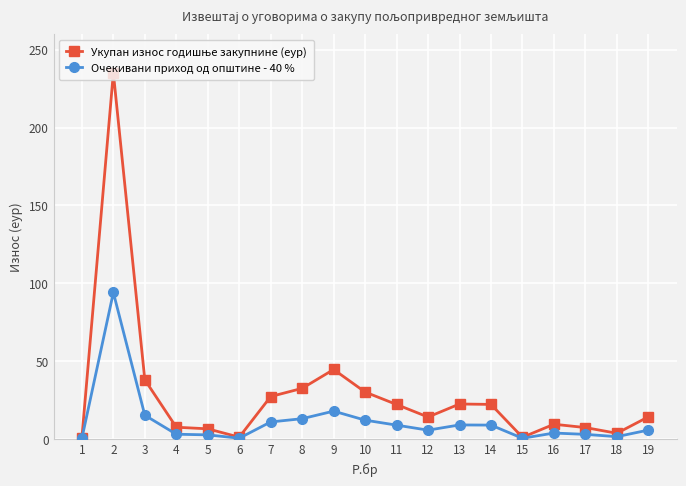

What is the maximum value shown in the chart?

235.2